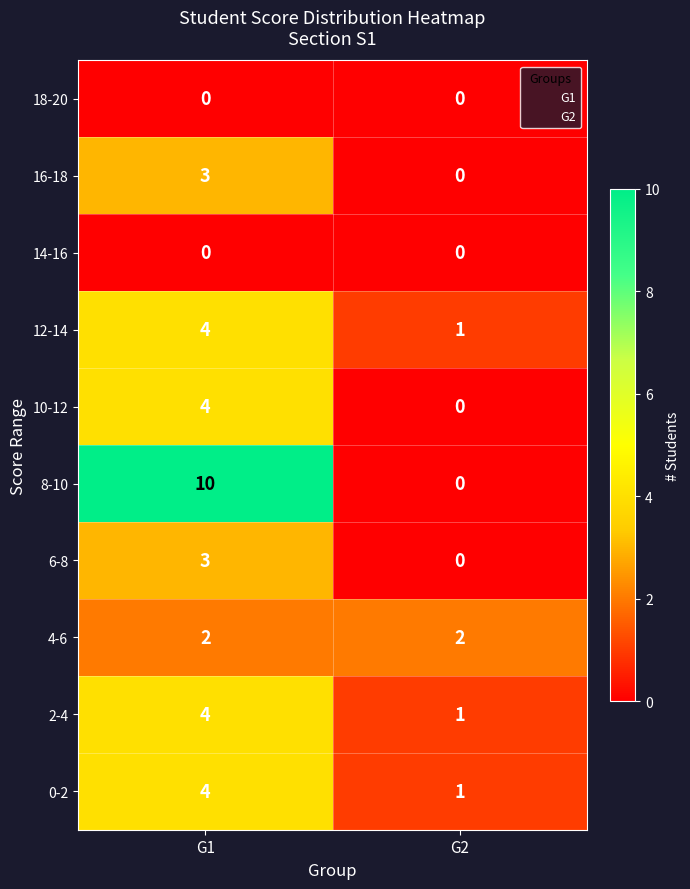

The value of 8-10 at G2 is 0. True or false?

True